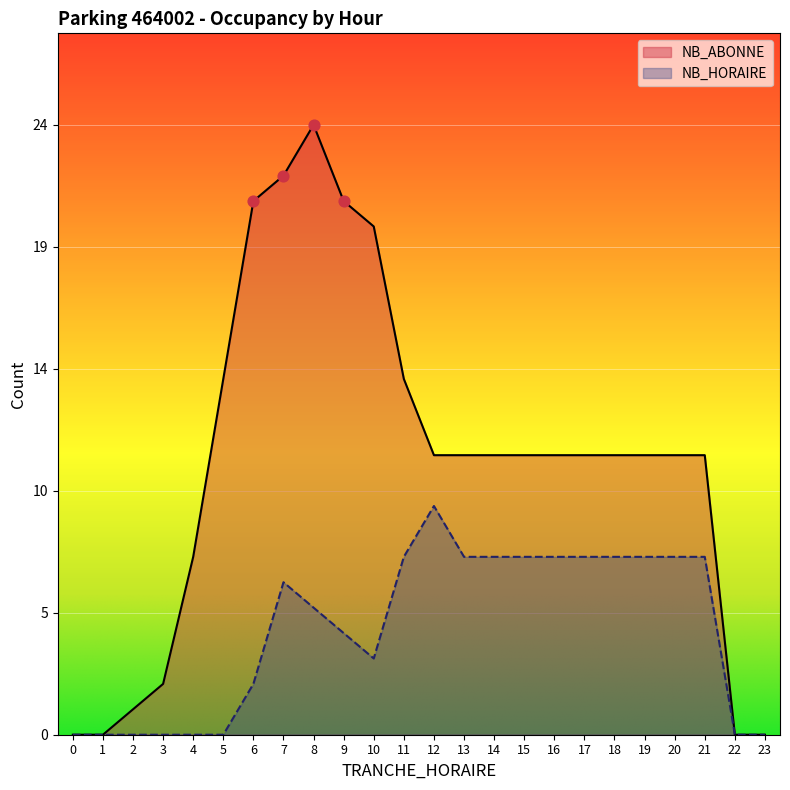

At how many categories does at least one series exceed 8?

17